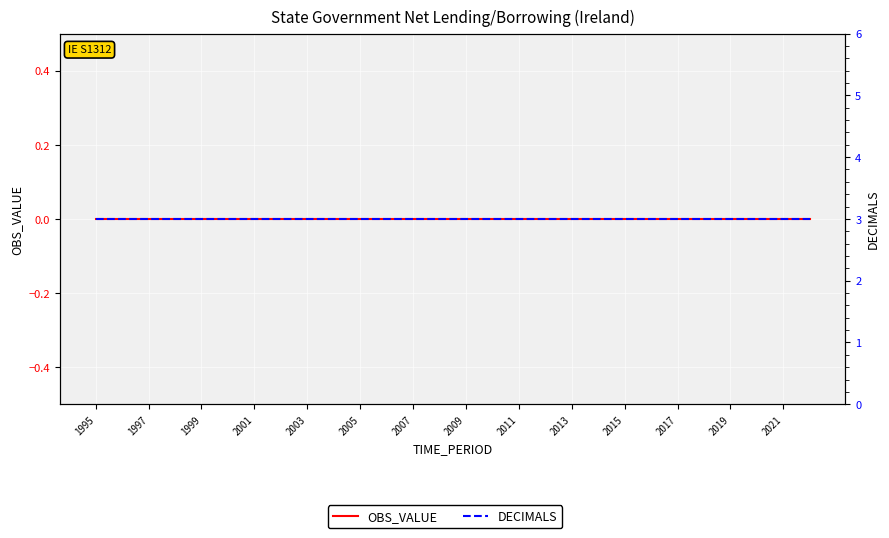

True or false: OBS_VALUE and DECIMALS cross at least once.

False